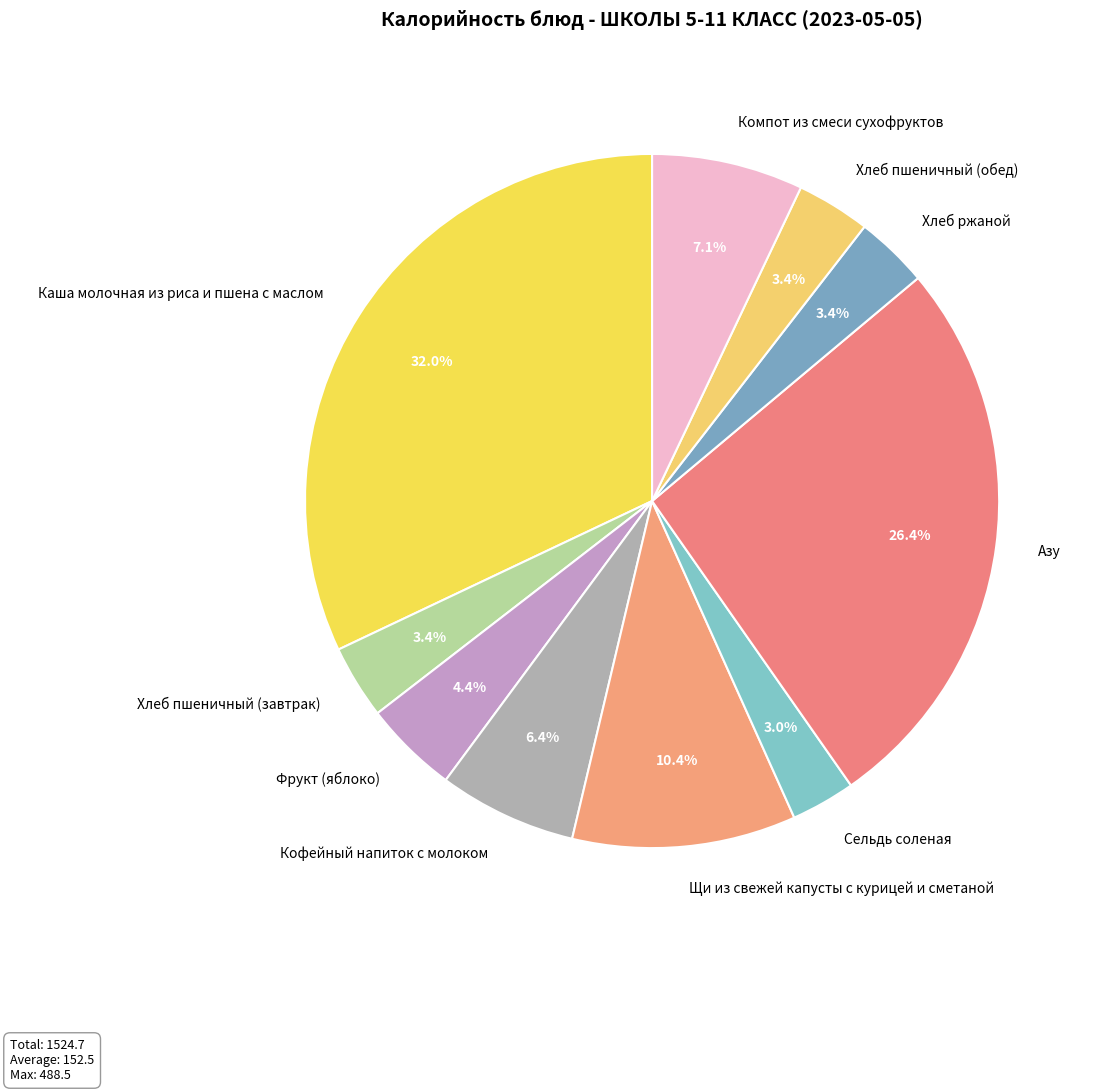

How many segments does this pie chart have?

10